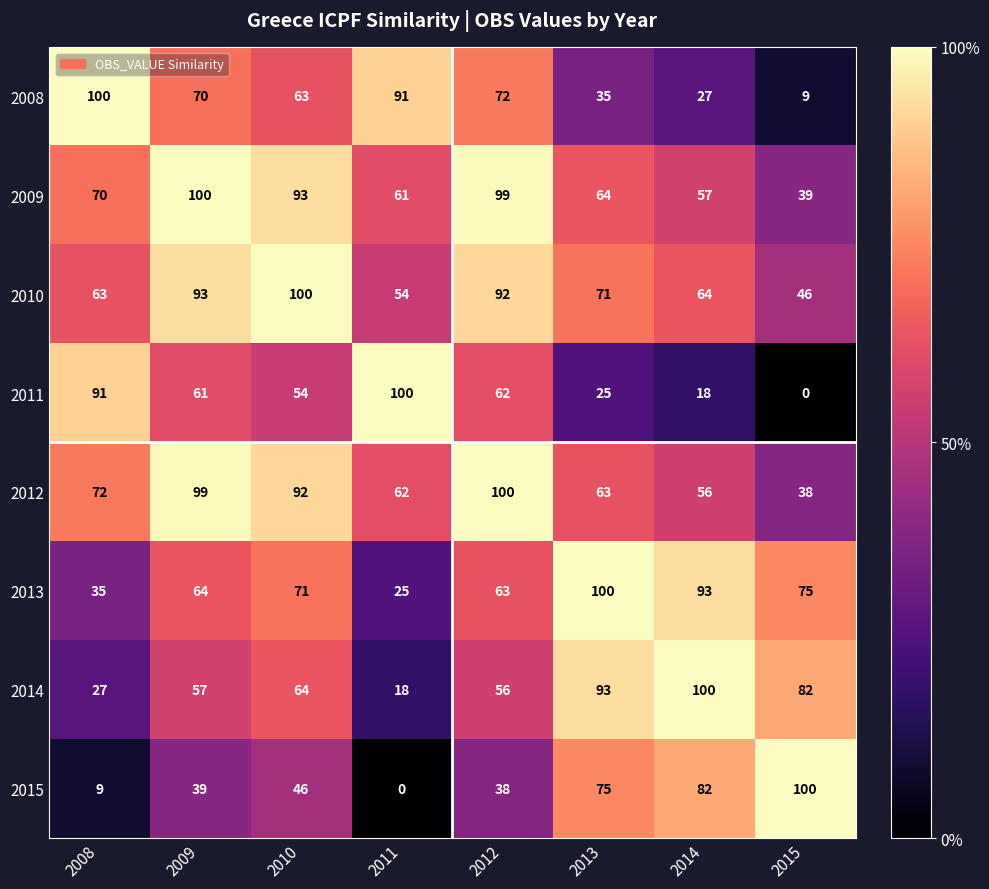

Is the value of 2015 at 2014 greater than the value of 2014 at 2013?

No